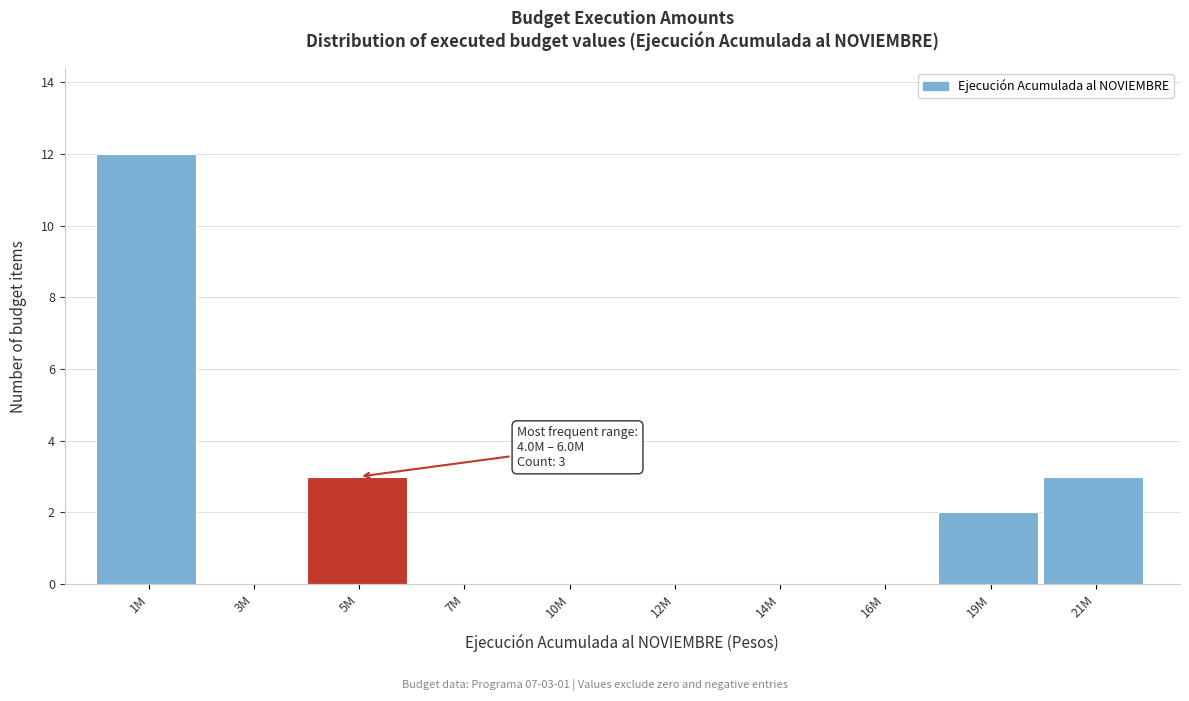

Reading left to right, what are all the values shown in this chart?

1M=12	3M=0	5M=3	7M=0	10M=0	12M=0	14M=0	16M=0	19M=2	21M=3